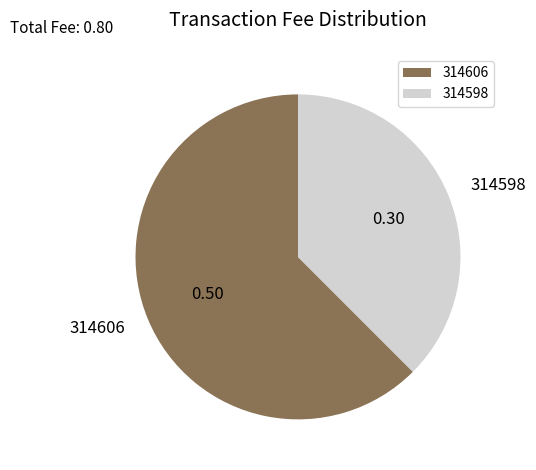

The 314598 slice represents 38% of the pie. True or false?

True